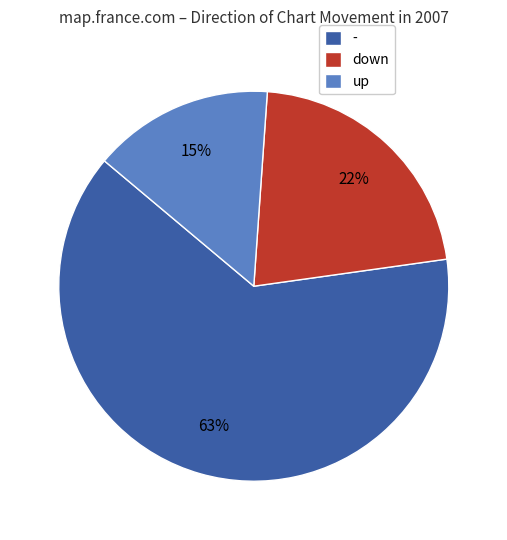

To the nearest percent, what is the difference between the largest and smallest slice percentages?

48%